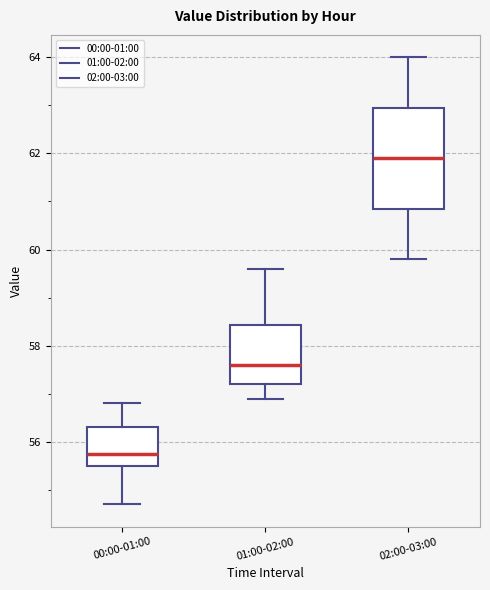

Which box is the tallest, from its lower edge to its upper edge?

02:00-03:00